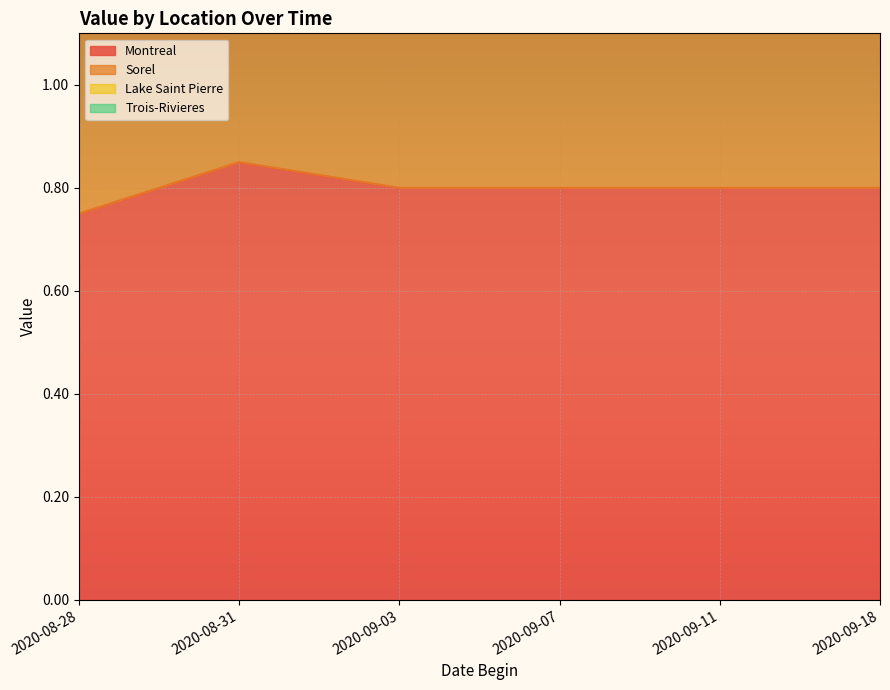

The Montreal series shows 0.8 at 2020-09-07. True or false?

True